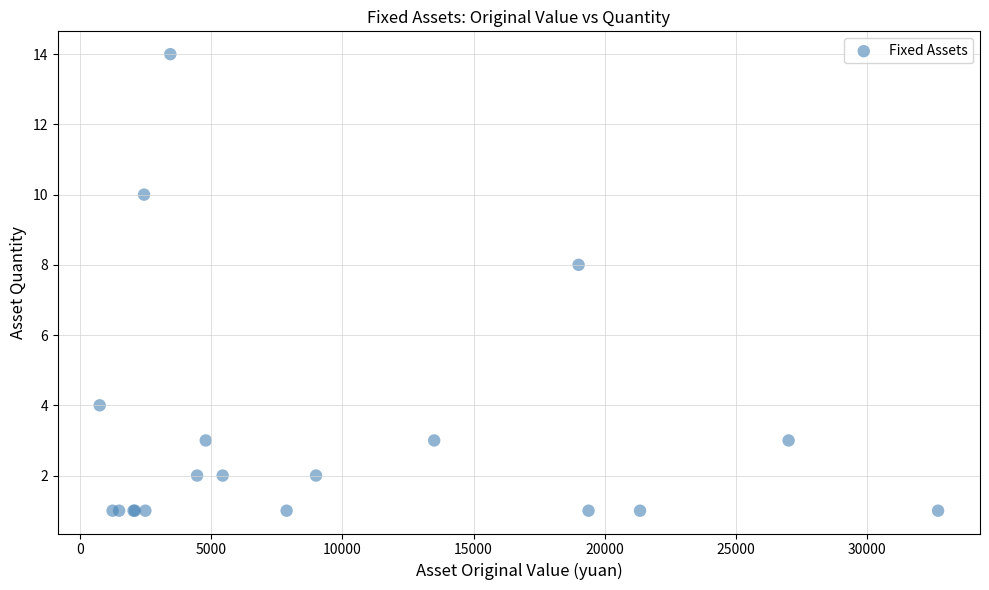

What Y value in the scatter plot is closest to 7?

8